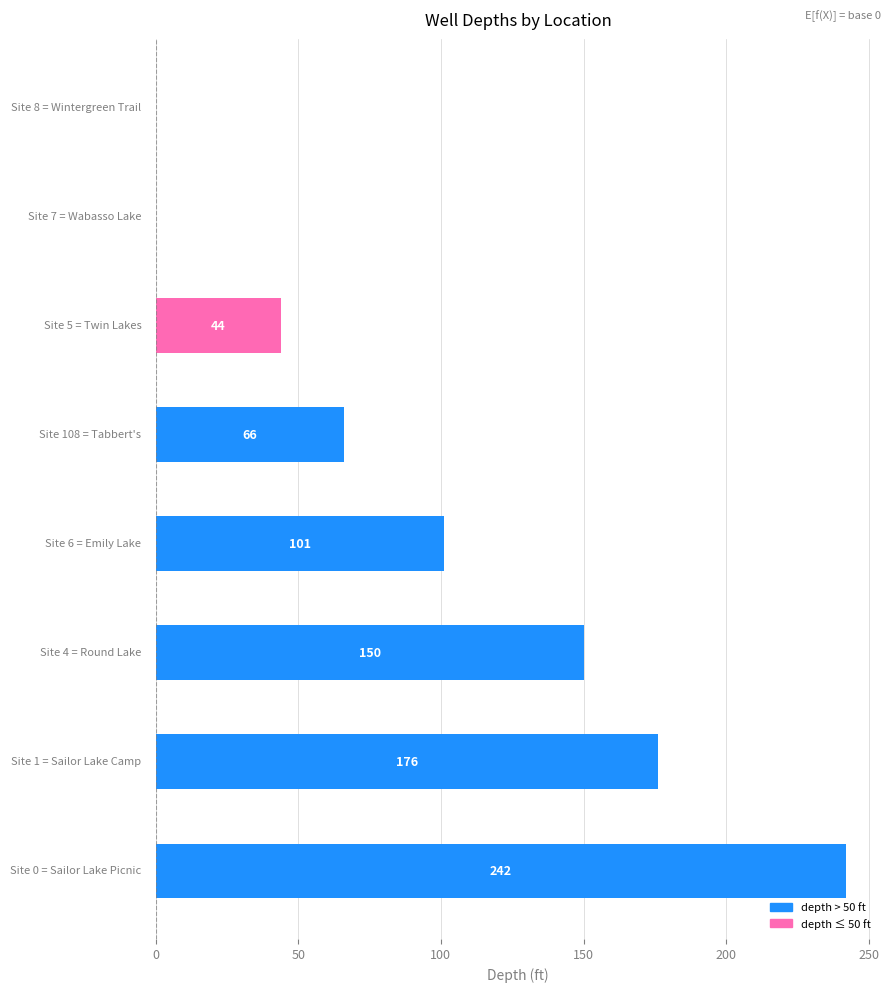

What is the sum of all values?

779